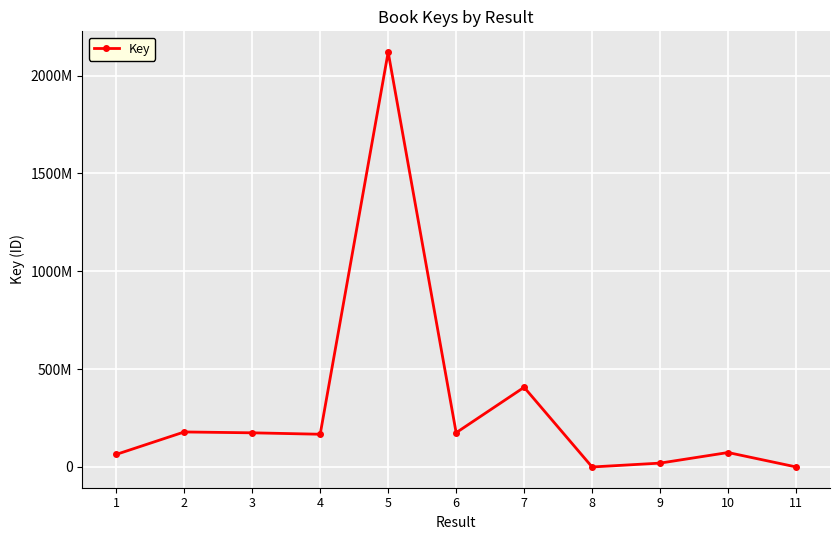

Does the chart have visible grid lines?

Yes